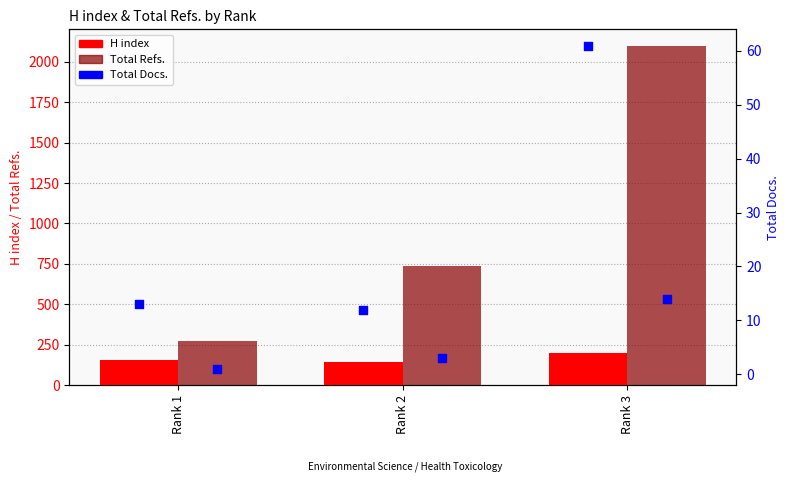

At which category is the sum across all series the highest?

Rank 3